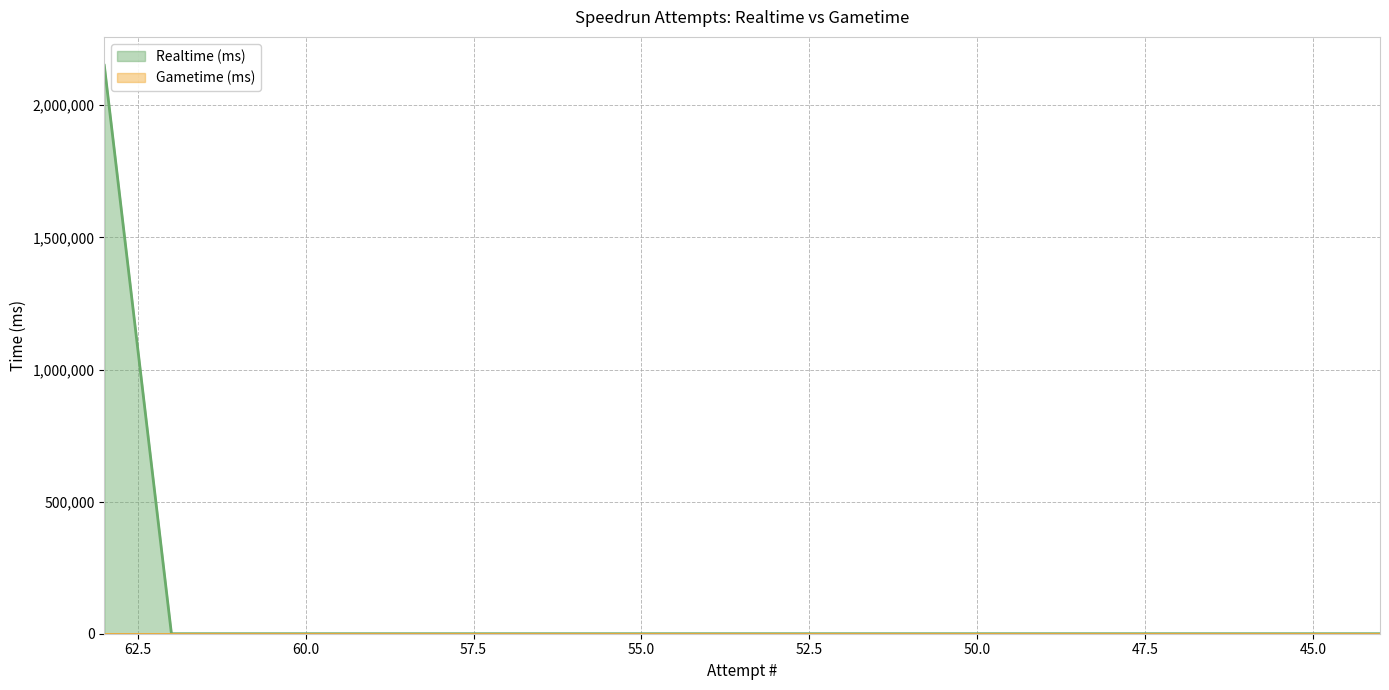

How many lines are shown in the chart?

1